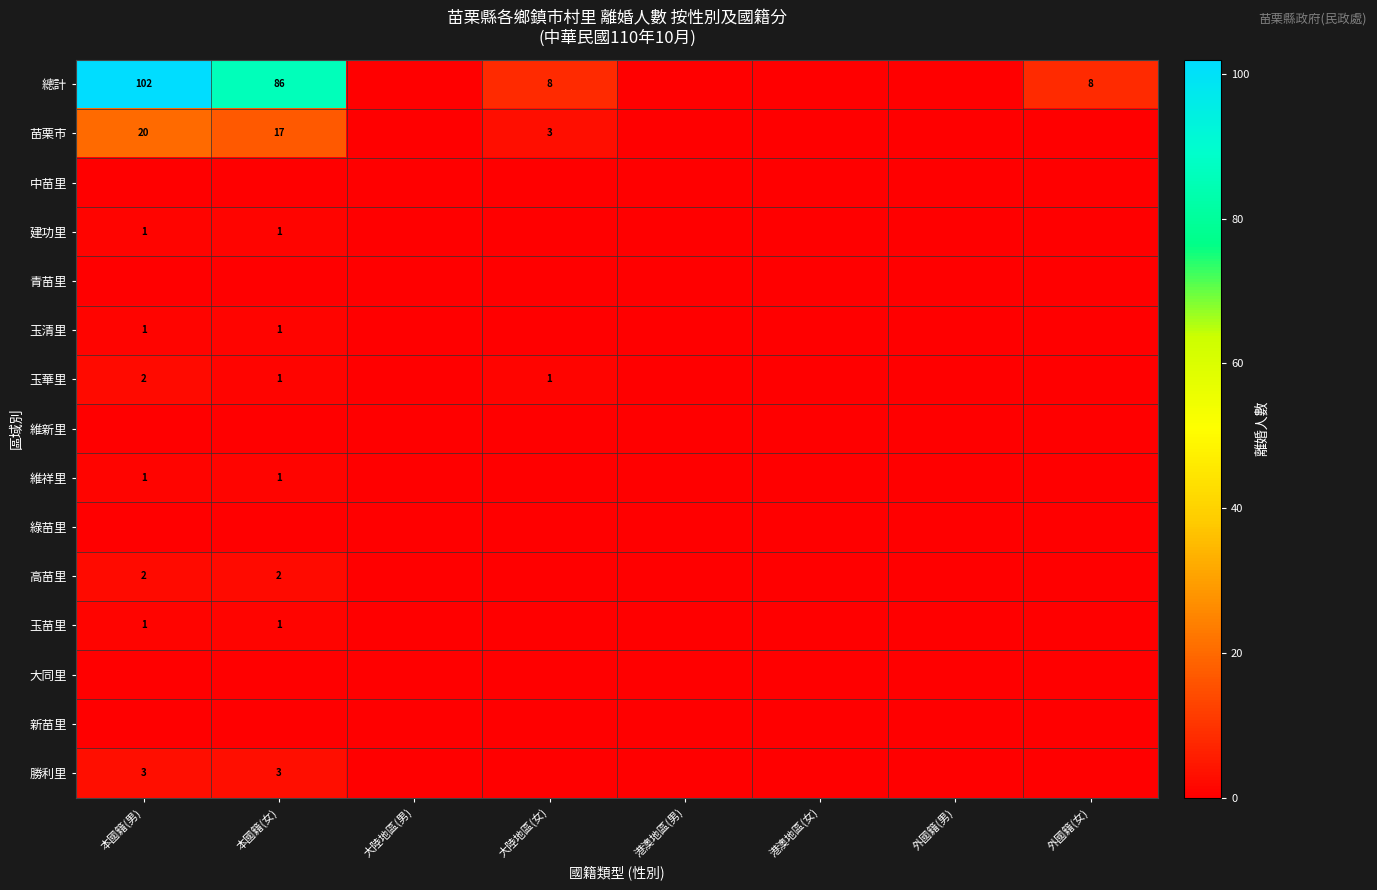

What is the total value across all series at 本國籍(女)?

113